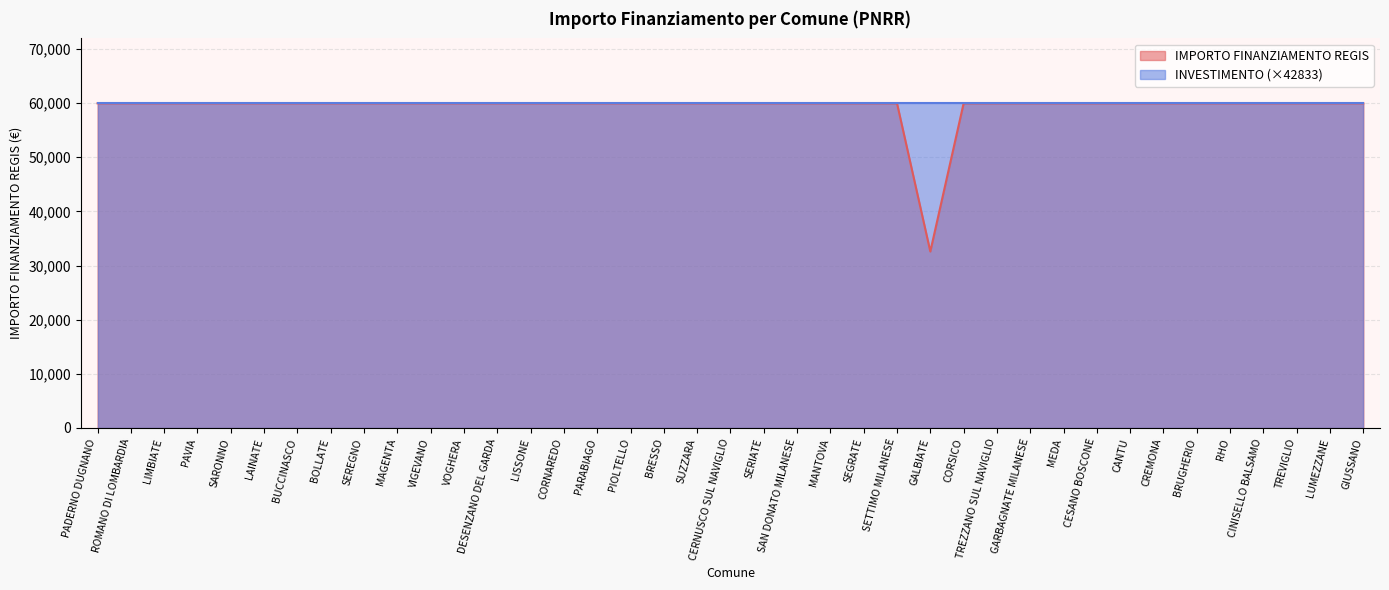

What is the greatest value displayed?

59966